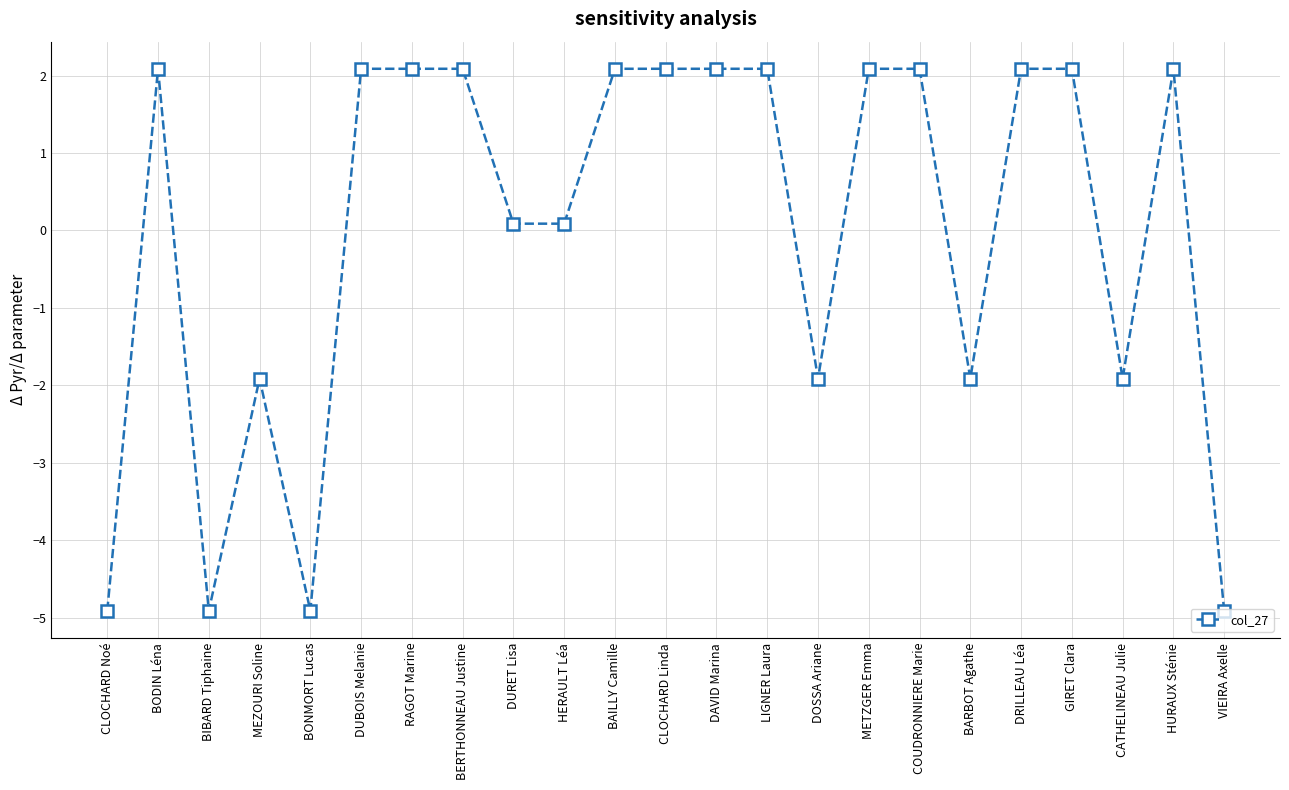

At which category does the data reach its first local peak?

BODIN Léna